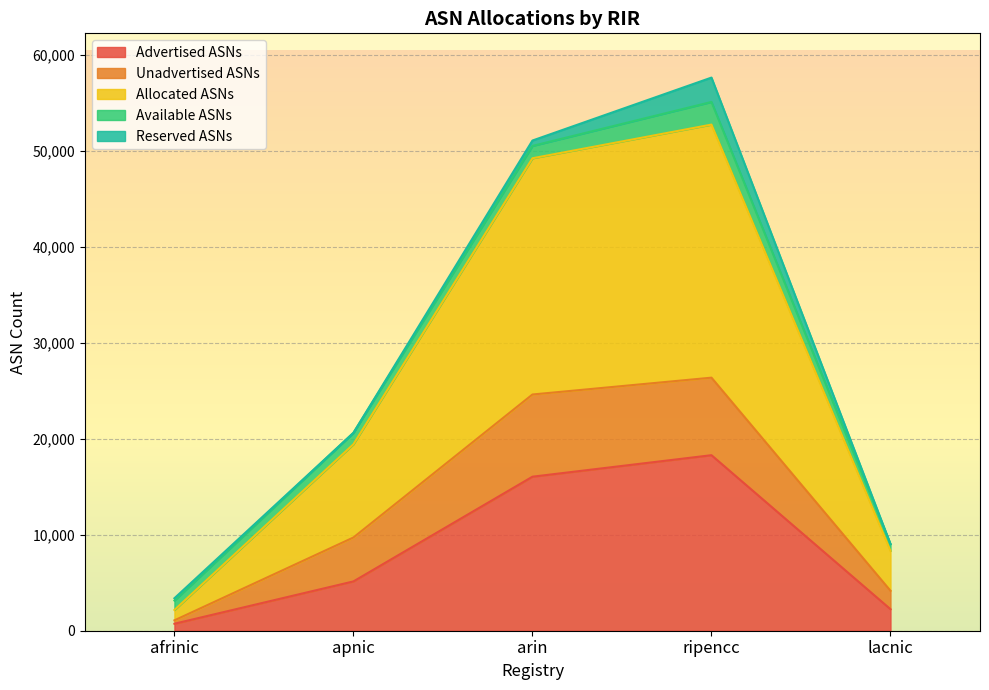

How many lines are shown in the chart?

5